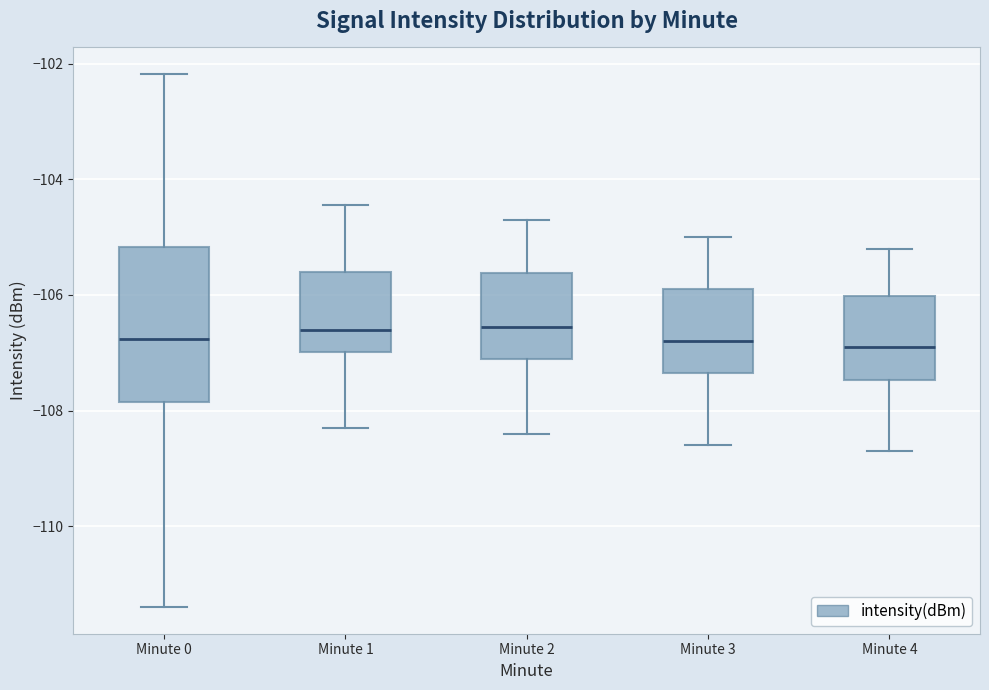

Where is the lower edge of the box for Minute 2 on the y-axis? The values are not printed on the chart, so give them approximately, as read against the axis.

-107.0